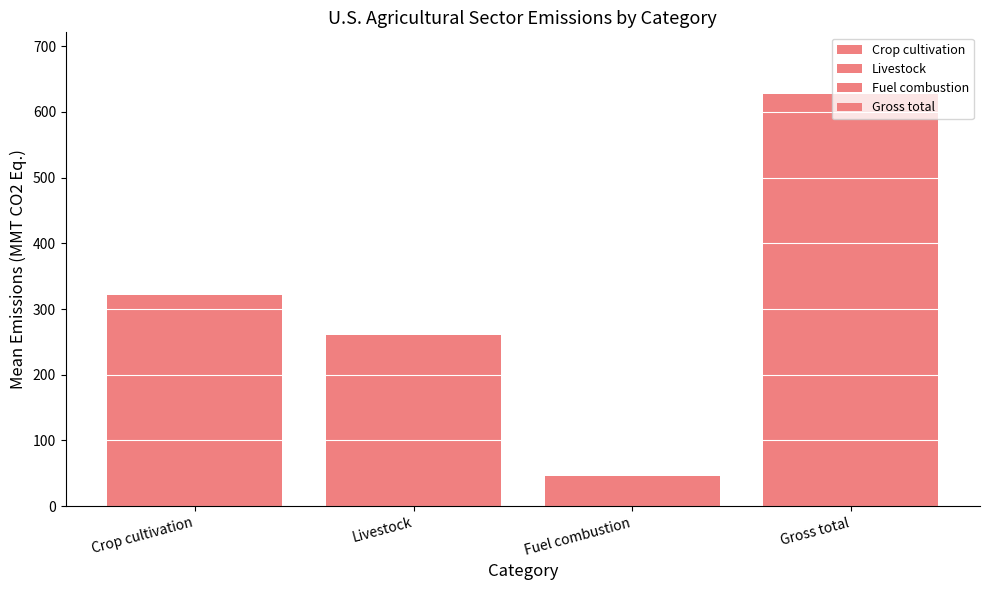

How many distinct data groups are displayed?

4